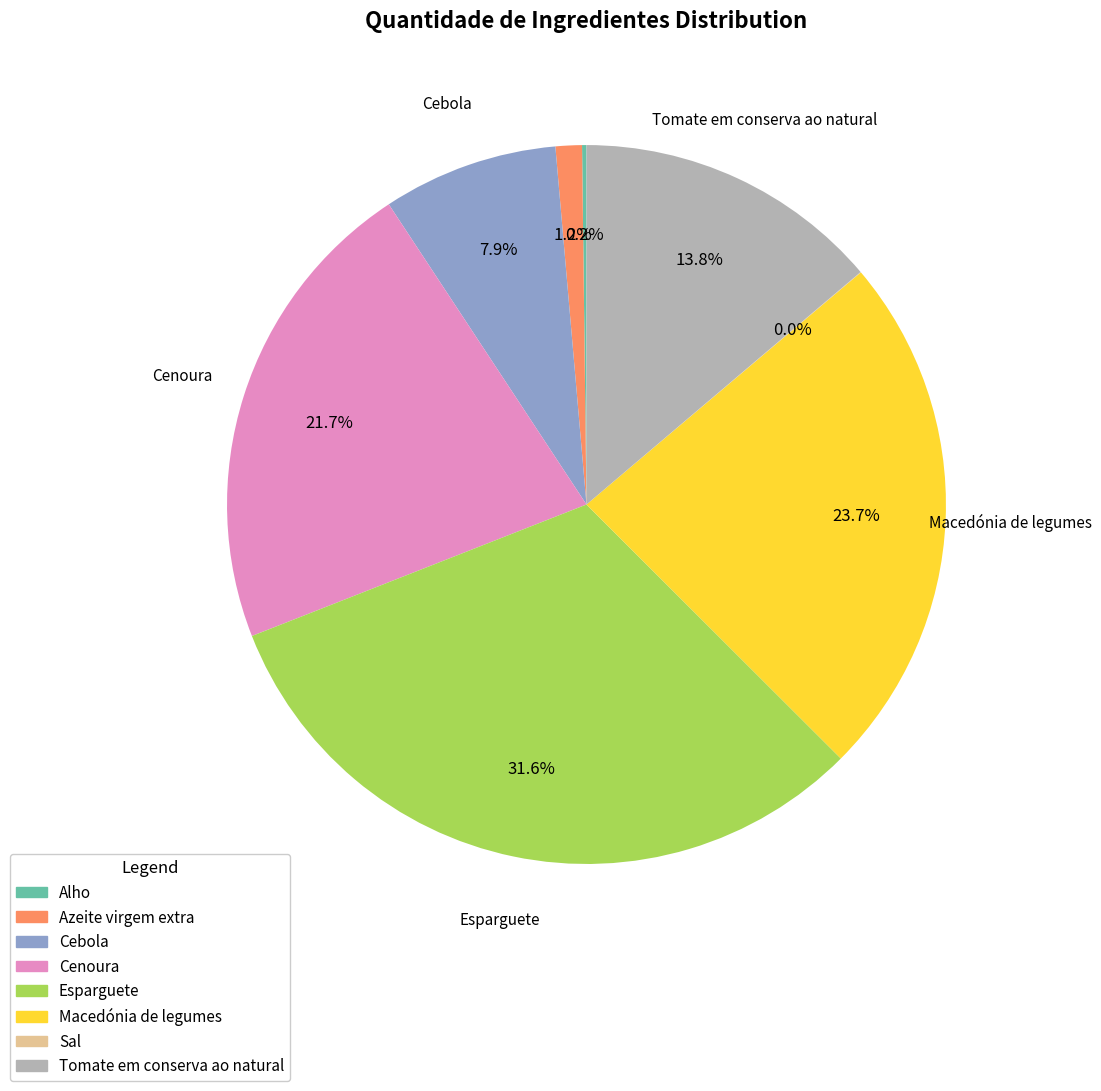

Between Tomate em conserva ao natural and Macedónia de legumes, which is larger?

Macedónia de legumes